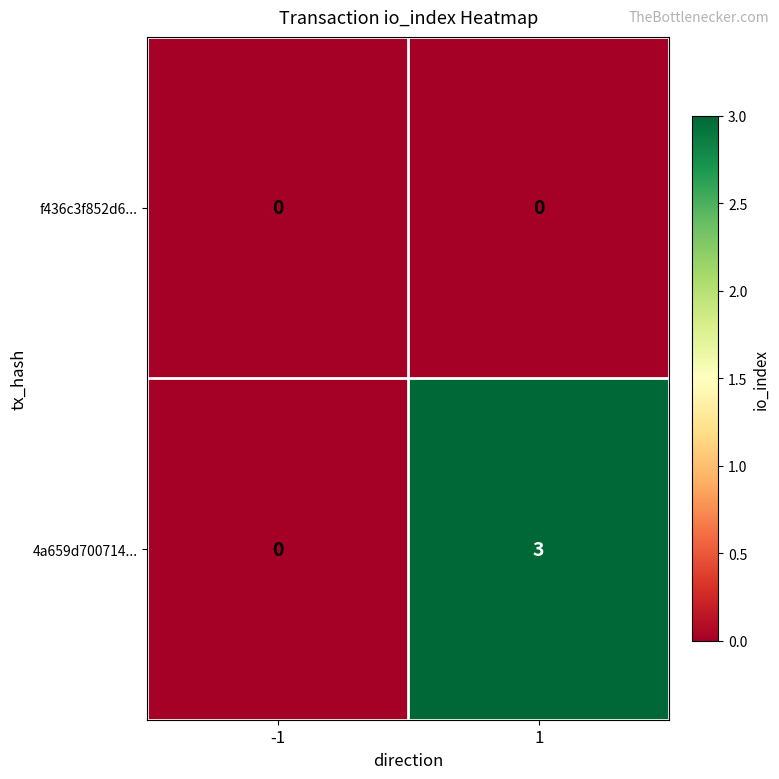

Reading left to right, extract all data points from this chart.

f436c3f852d6...: -1=0	1=0
4a659d700714...: -1=0	1=3